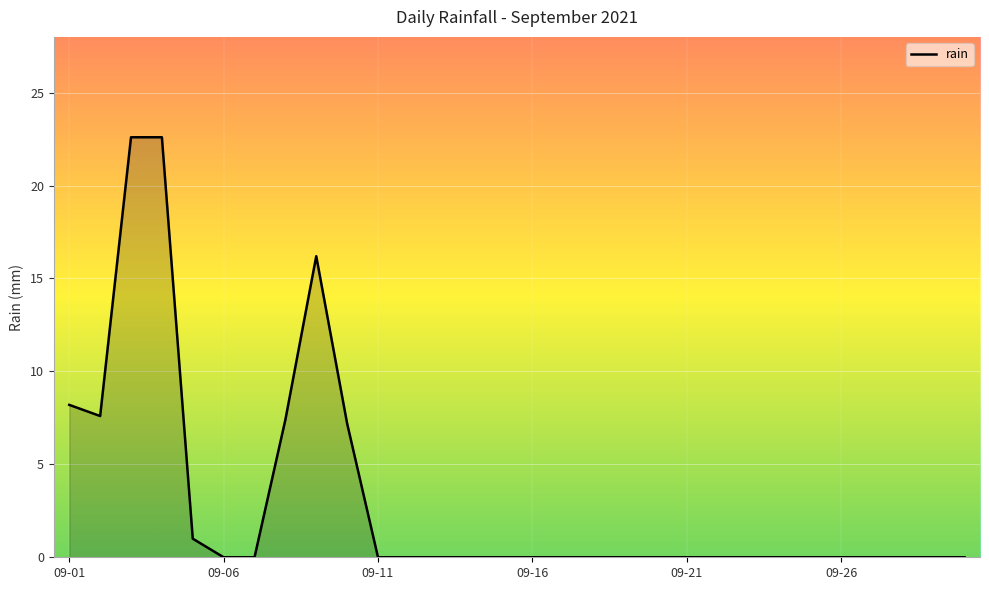

What is the difference between the maximum and minimum values?

22.6